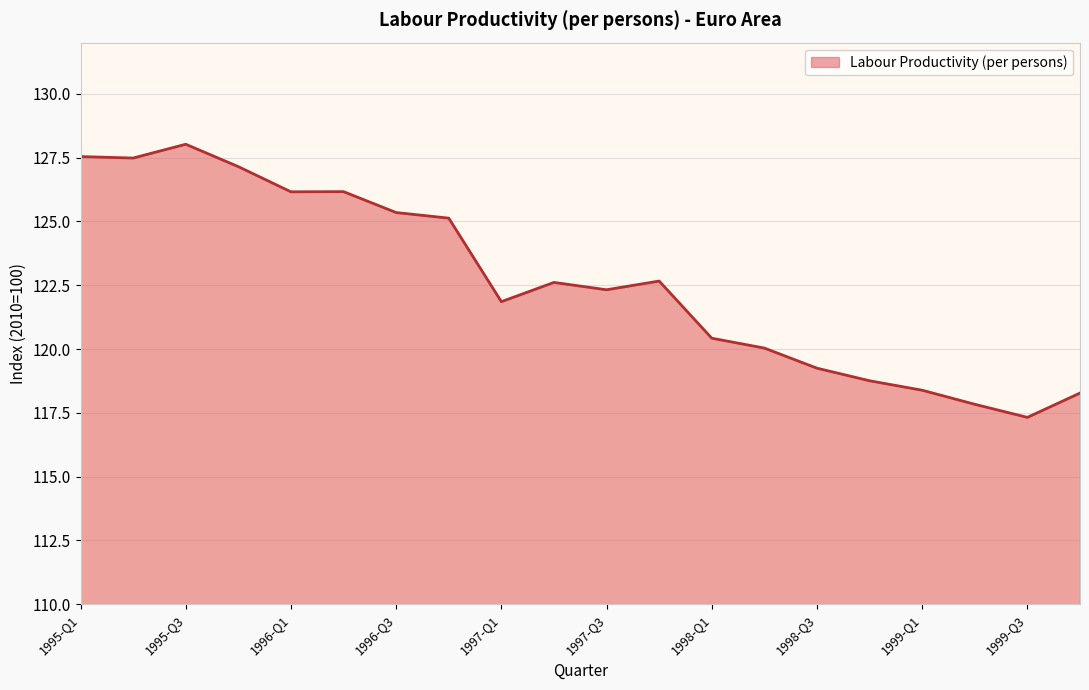

What is the minimum value shown in the chart?

117.3